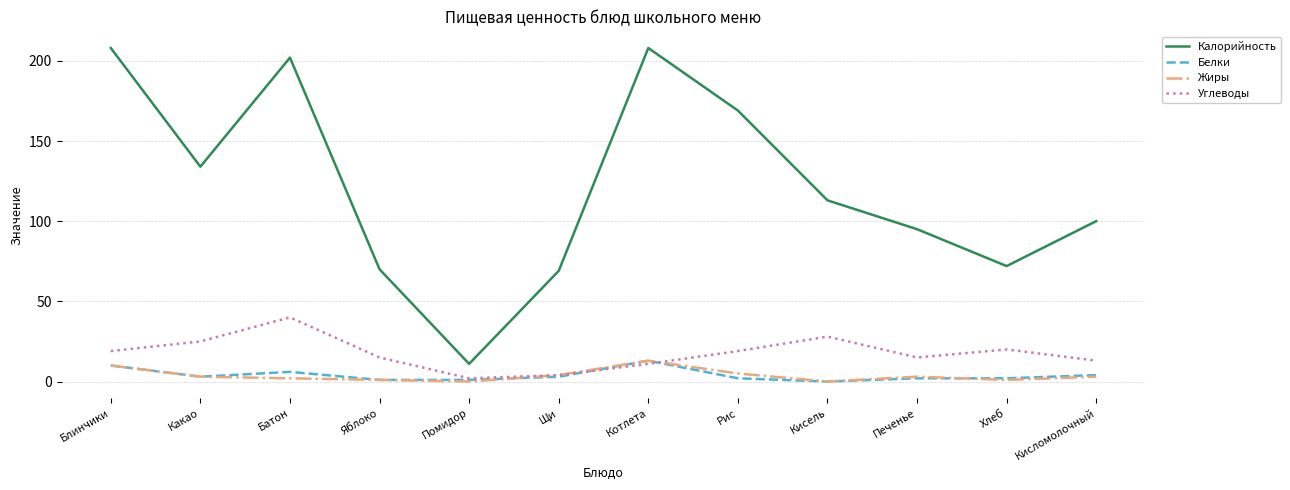

What is the maximum value shown in the chart?

208